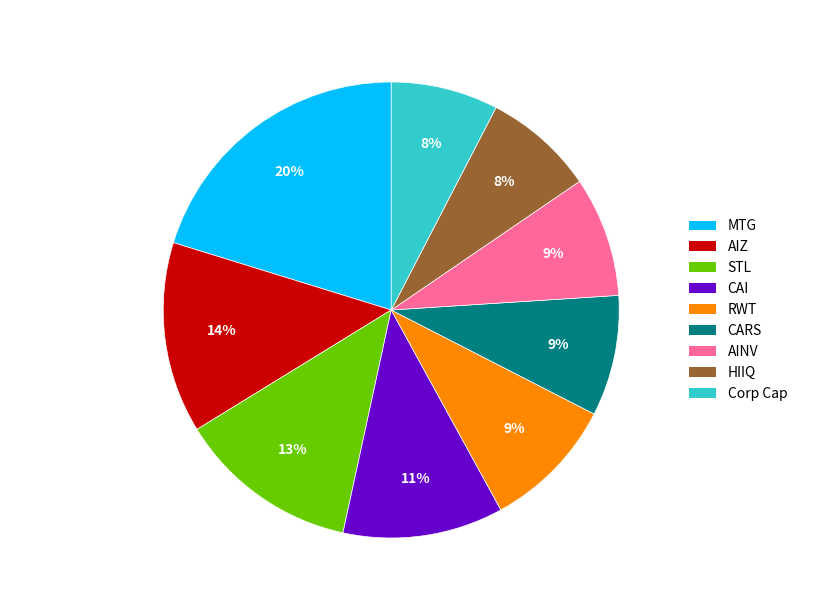

To the nearest percent, what is the average slice percentage?

11%